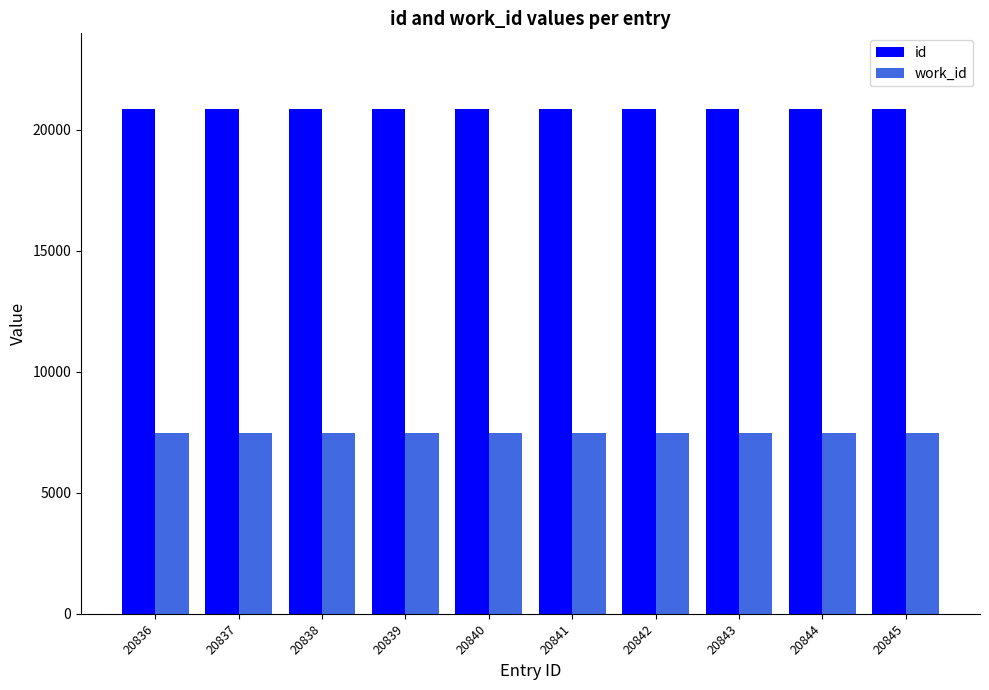

What is the value of the work_id bar at the 1st from the left?

7447